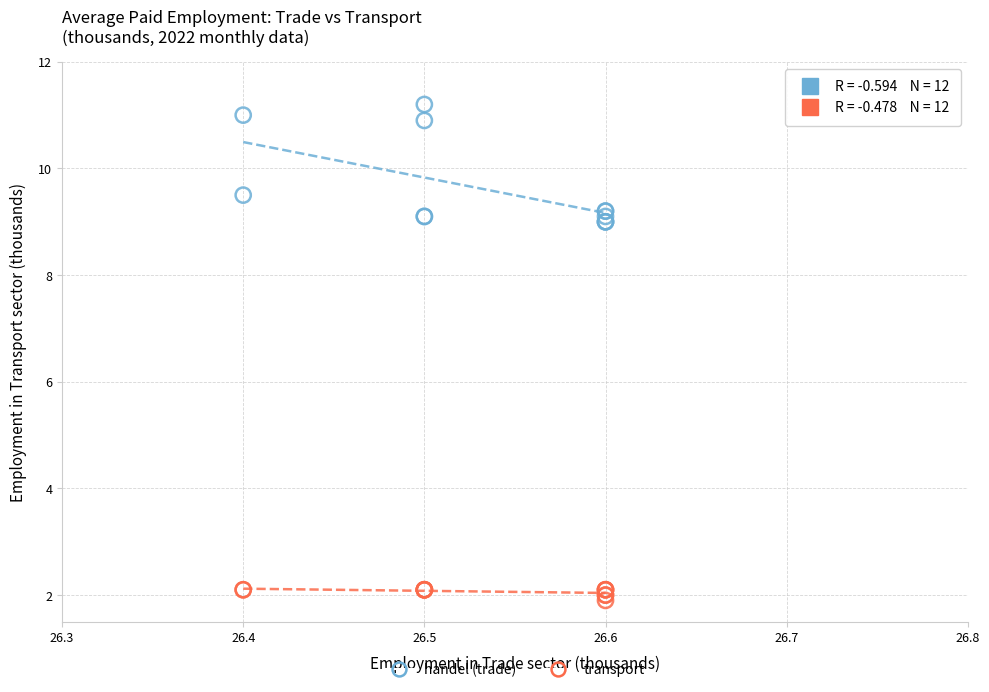

Which series reaches the maximum Y coordinate?

handel (trade)